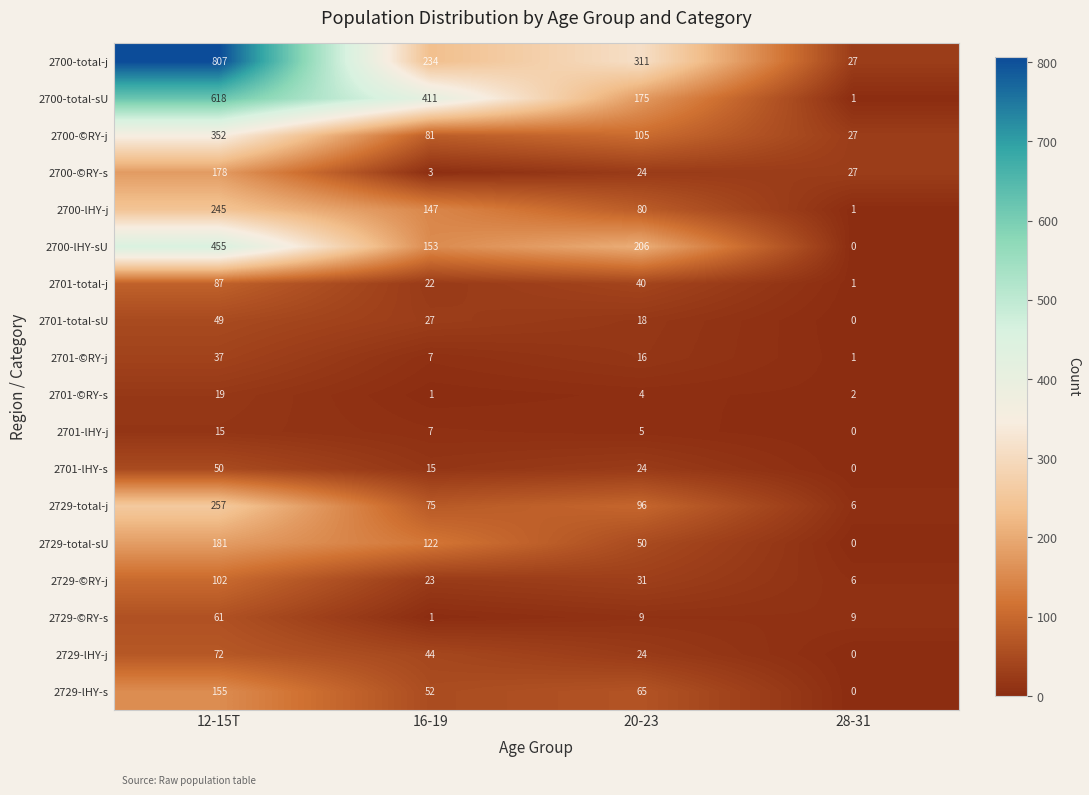

Which series has the largest range (max minus min)?

2700-total-j